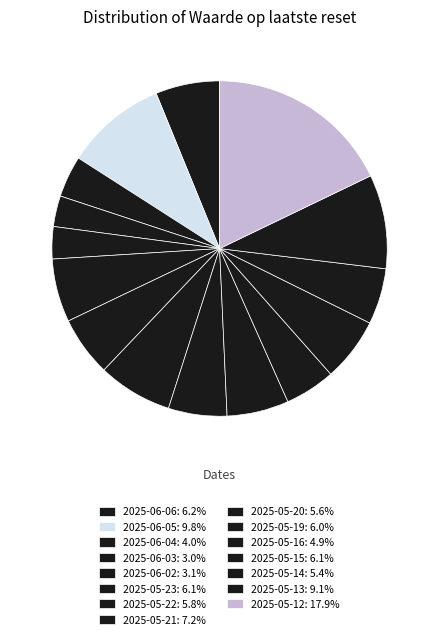

What percentage is the 2025-06-04 slice, to the nearest percent?

4%